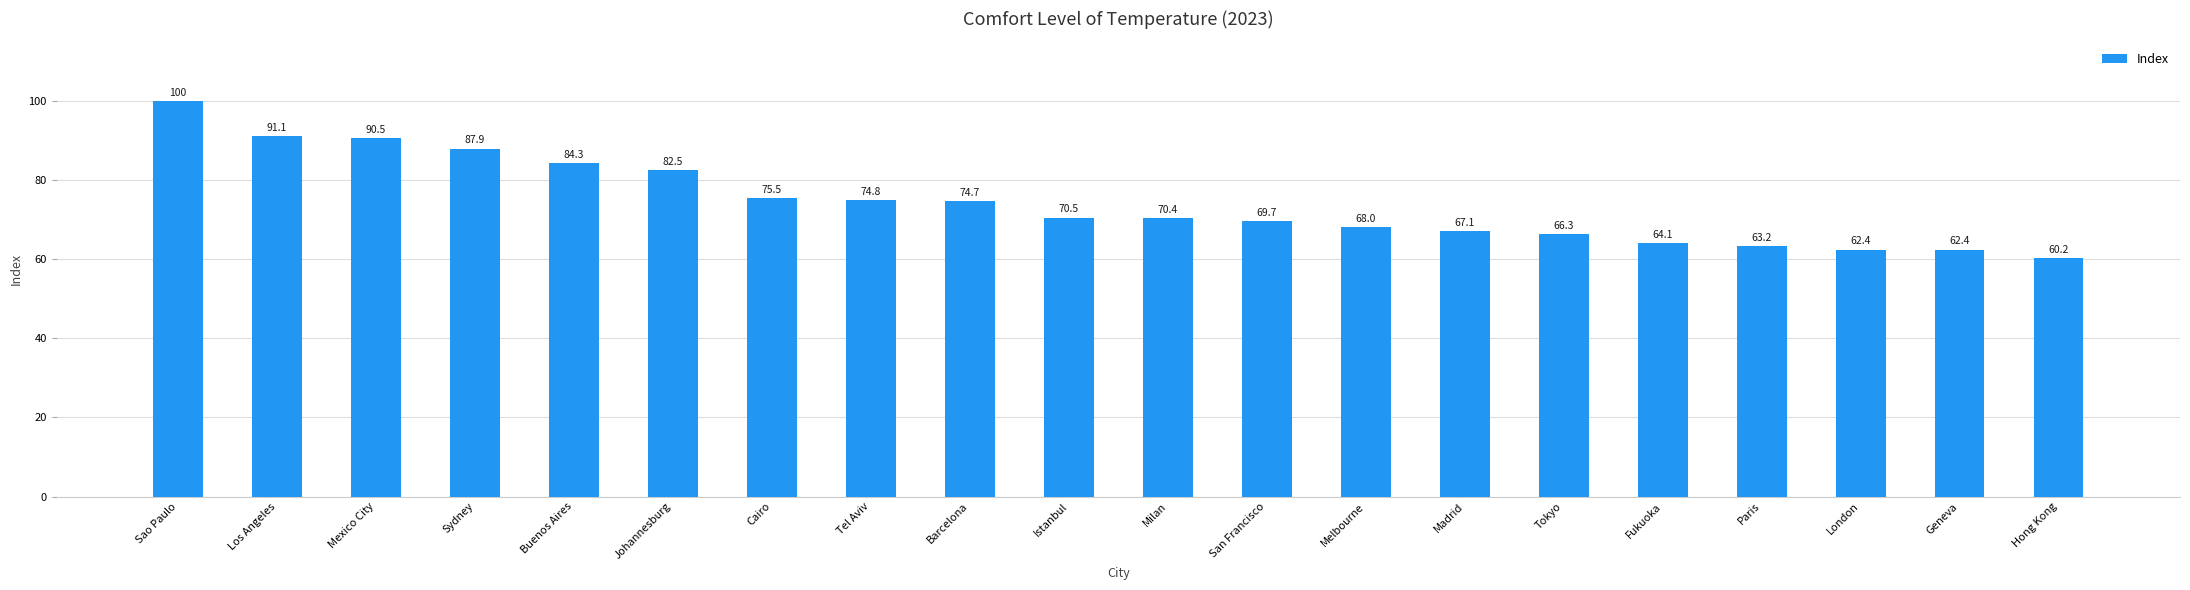

Which label corresponds to the largest value in the chart?

Sao Paulo